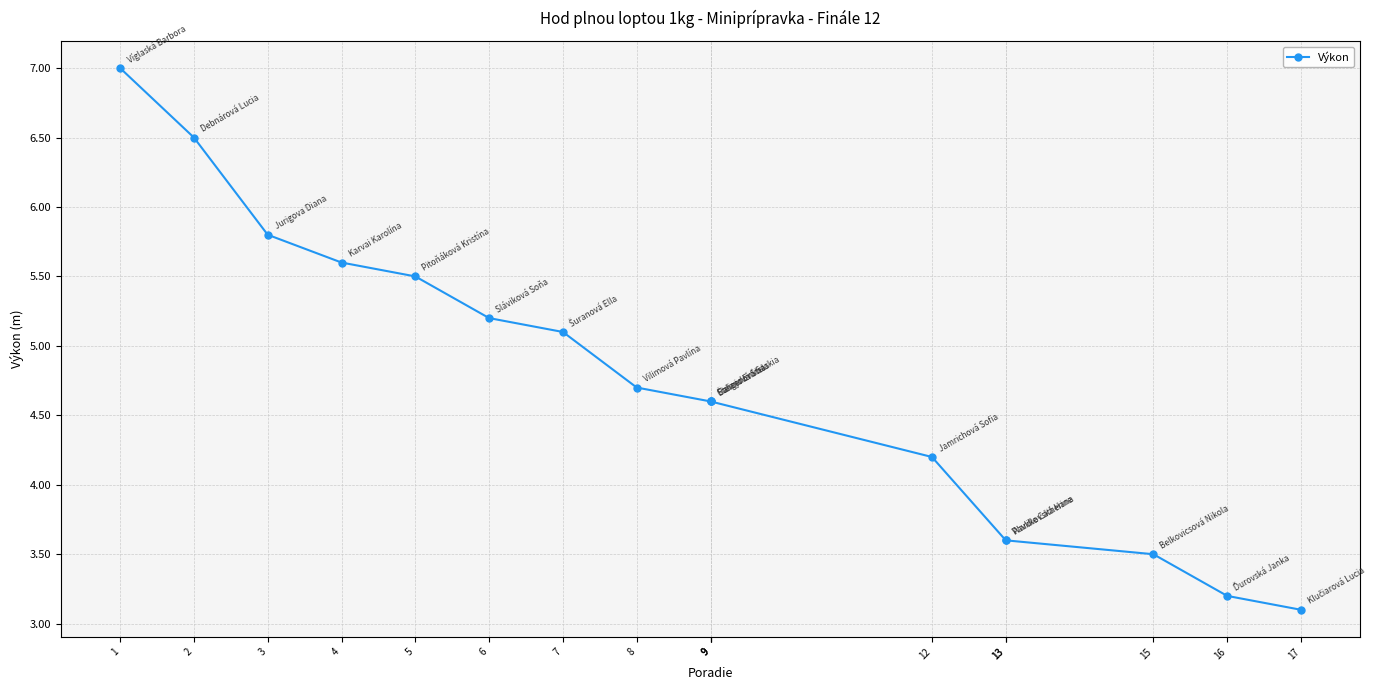

What is the change in value from 3 to 6?

-0.6